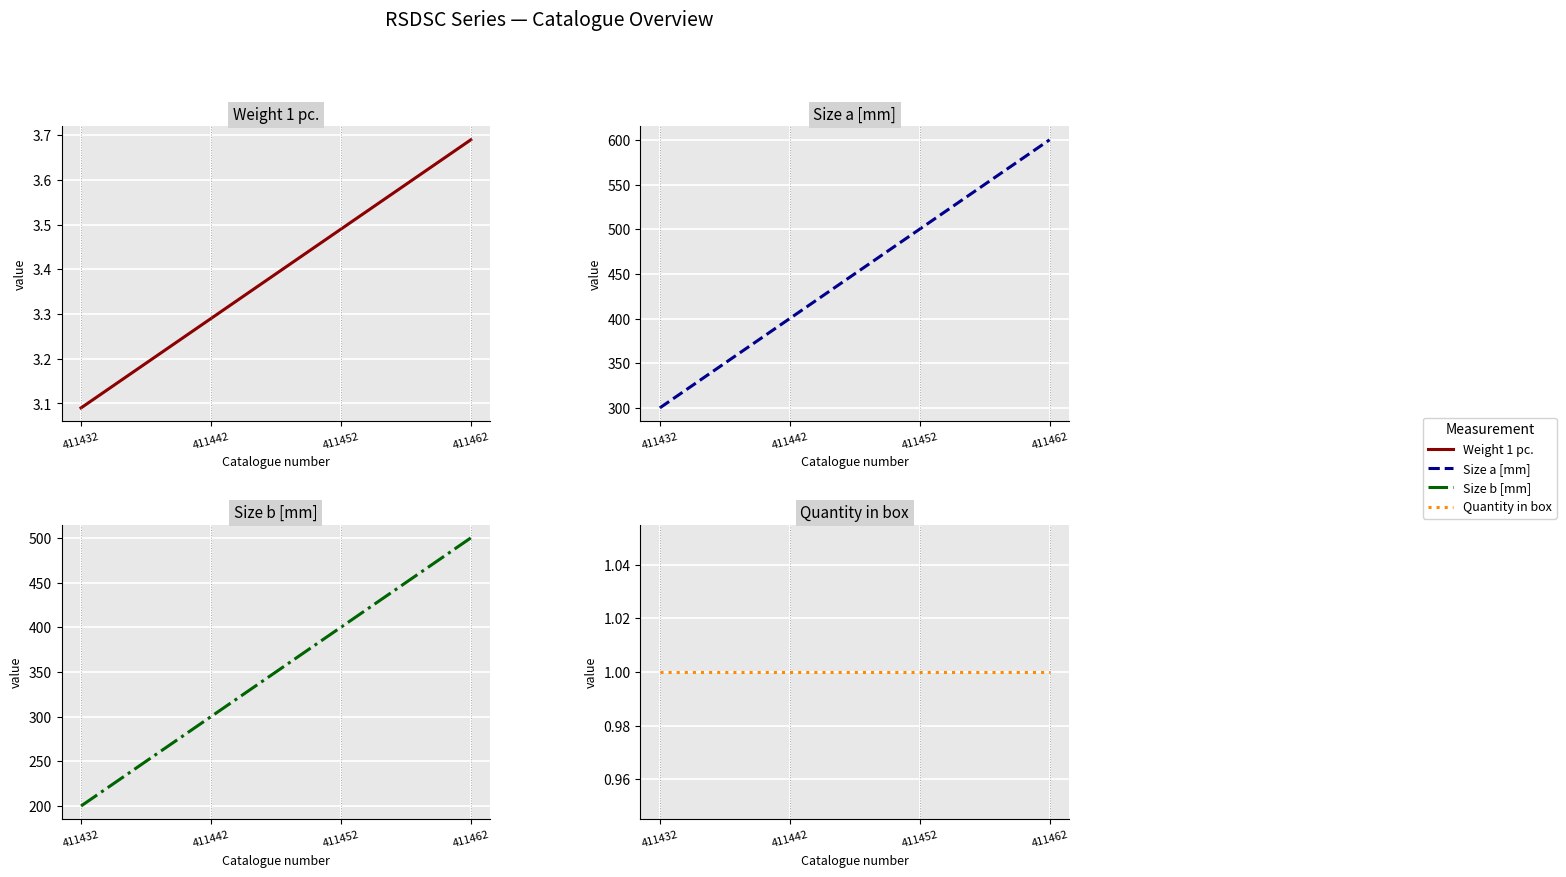

What is the value of the Weight 1 pc. point at the 3rd from the left?

3.5